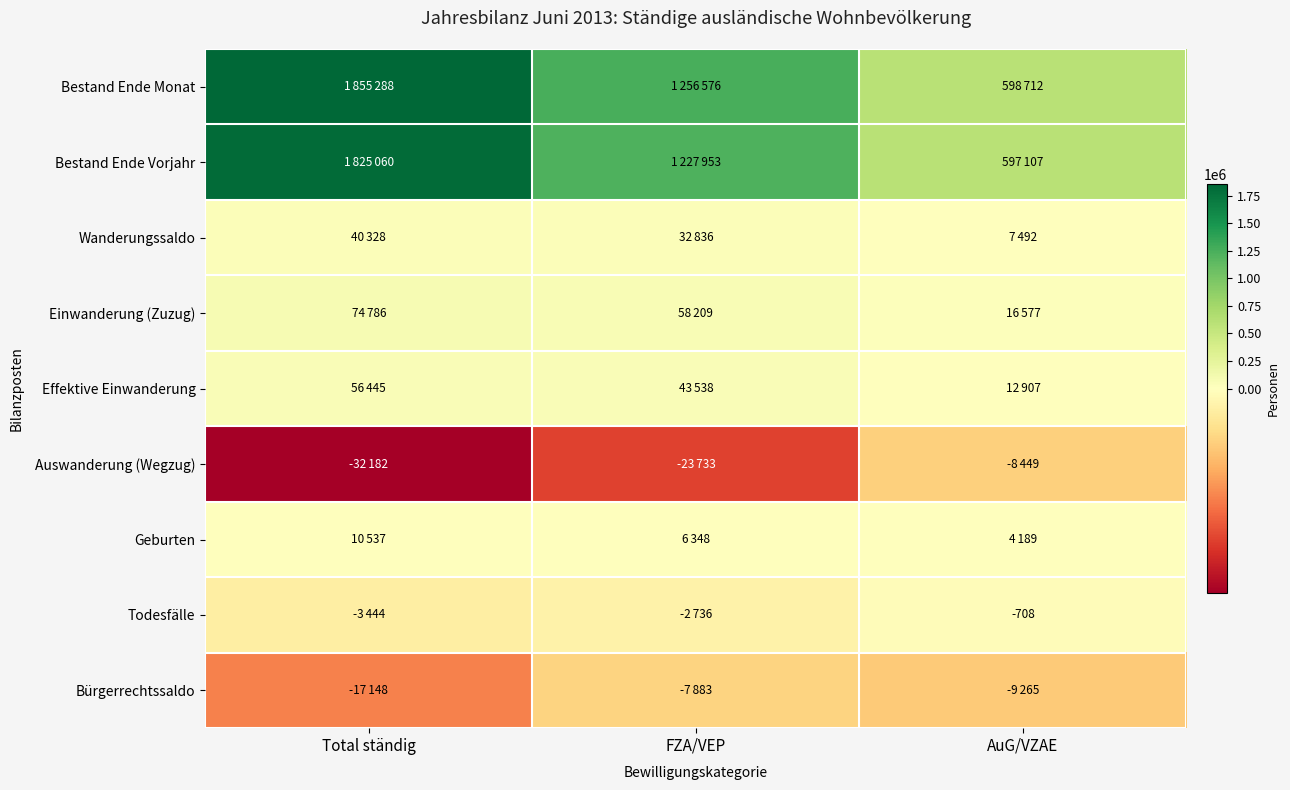

Which has a higher value, FZA/VEP or Total ständig?

Total ständig